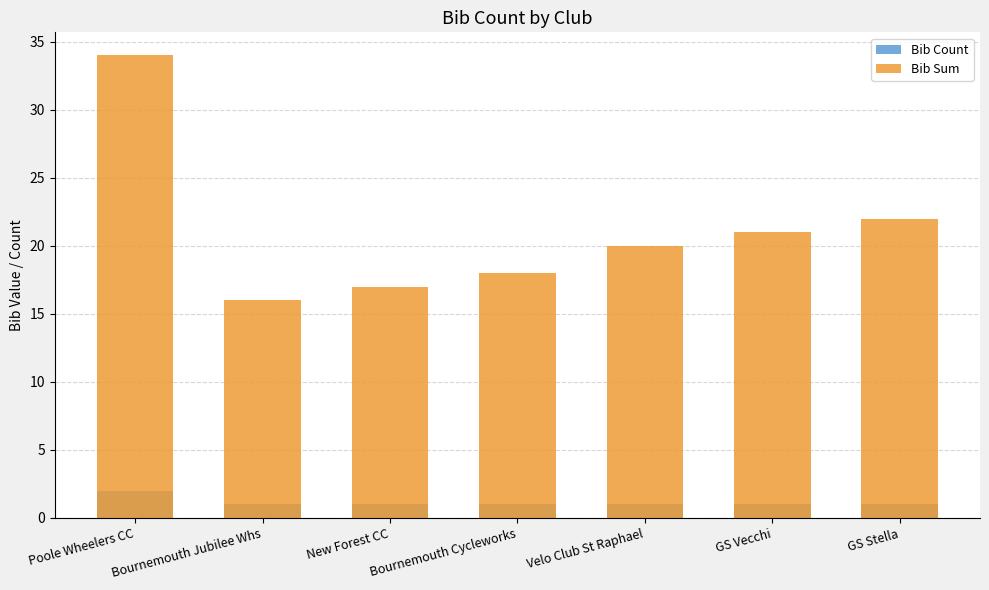

At which label does Bib Sum first exceed 20?

Poole Wheelers CC